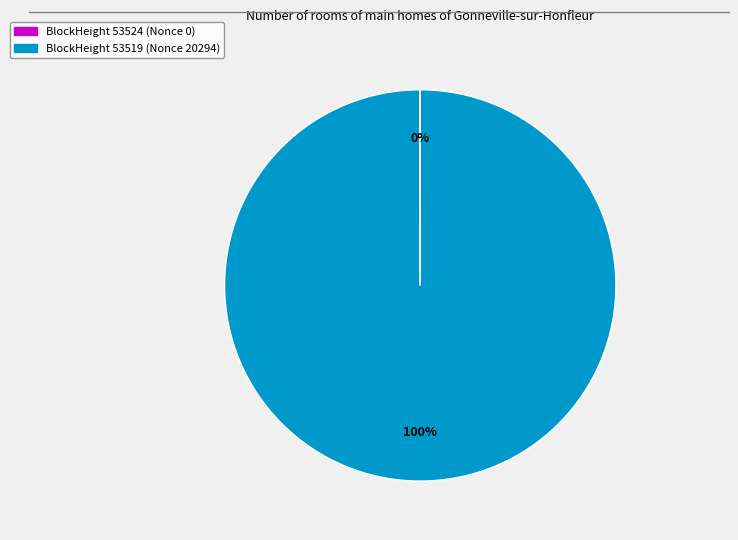

To the nearest percent, what is the average slice percentage?

50%